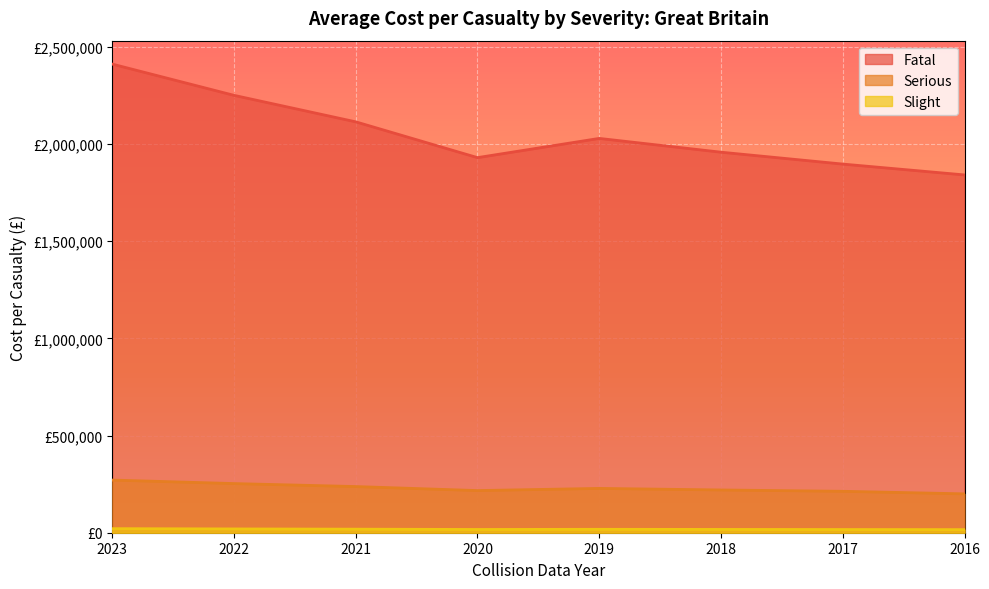

True or false: Serious and Slight intersect in this chart.

False